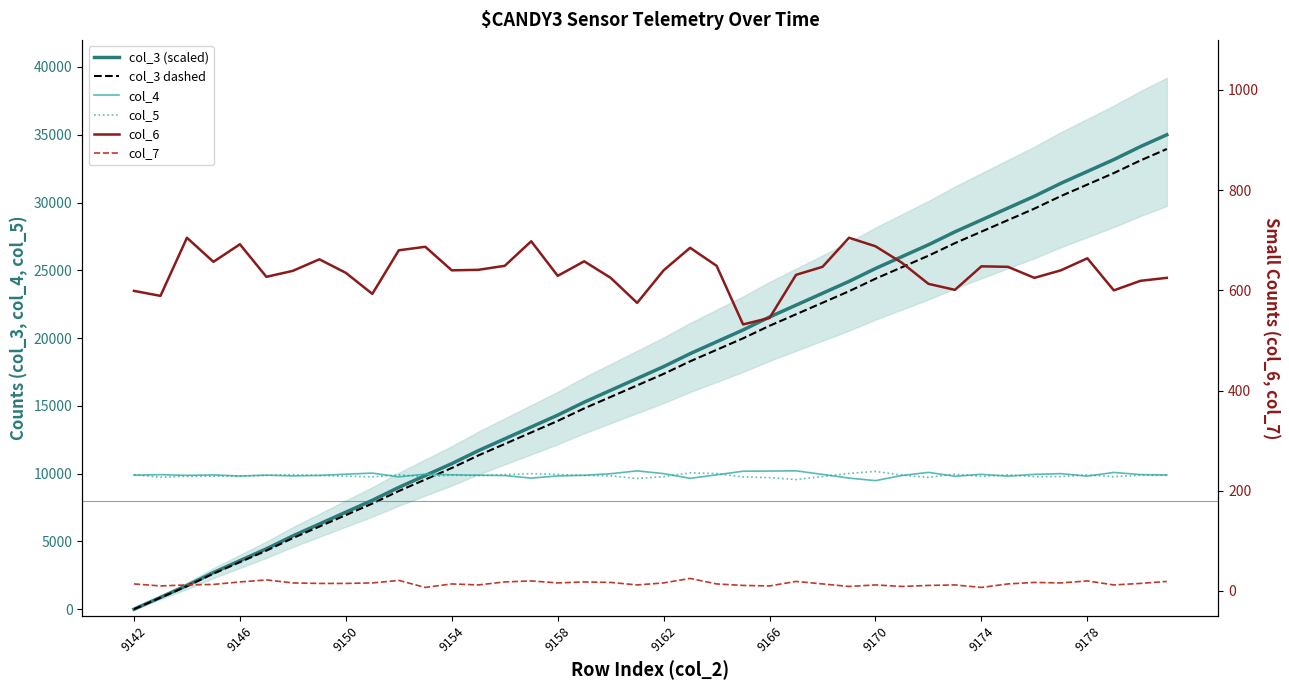

True or false: col_3 (scaled) has more than 1 points higher than both neighbors.

False